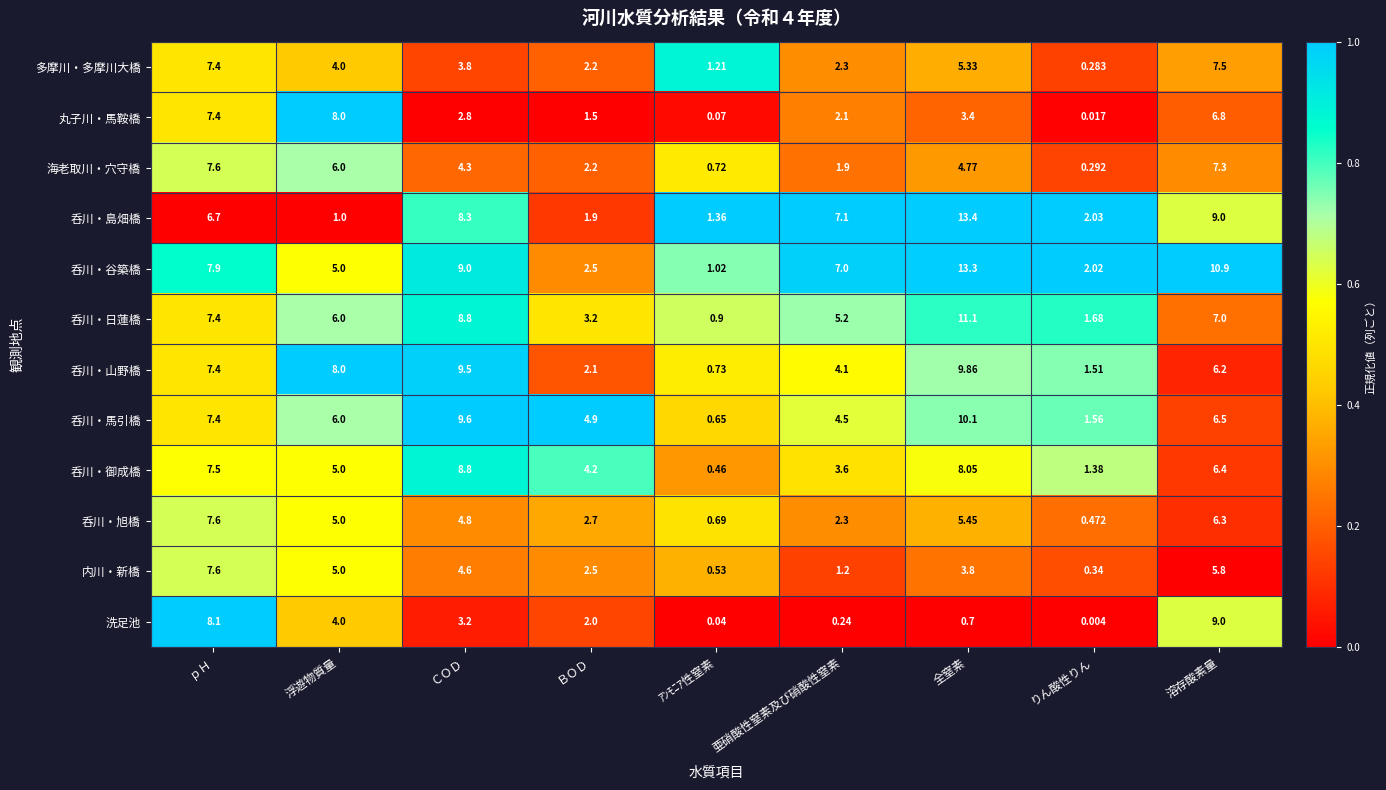

How many categories are shown in the chart?

9